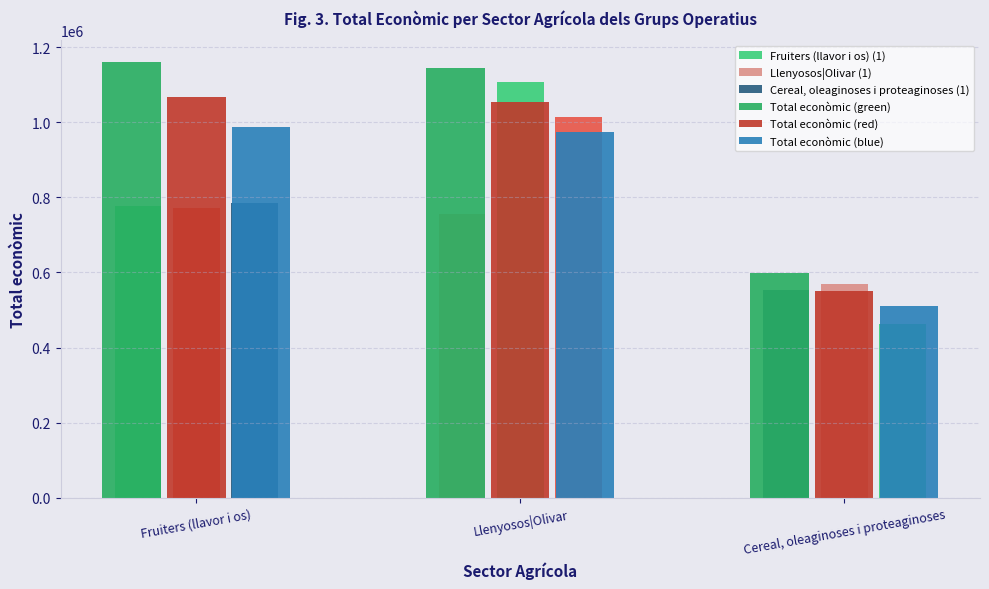

At how many categories does at least one series exceed 824607?

2